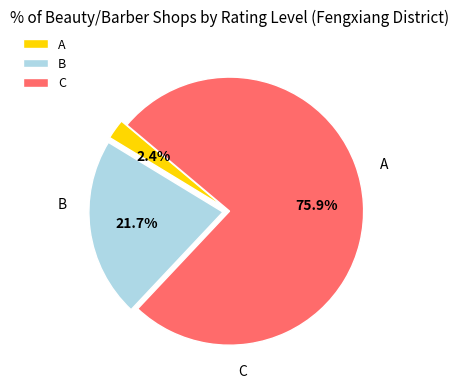

Is there a majority slice in this chart?

Yes